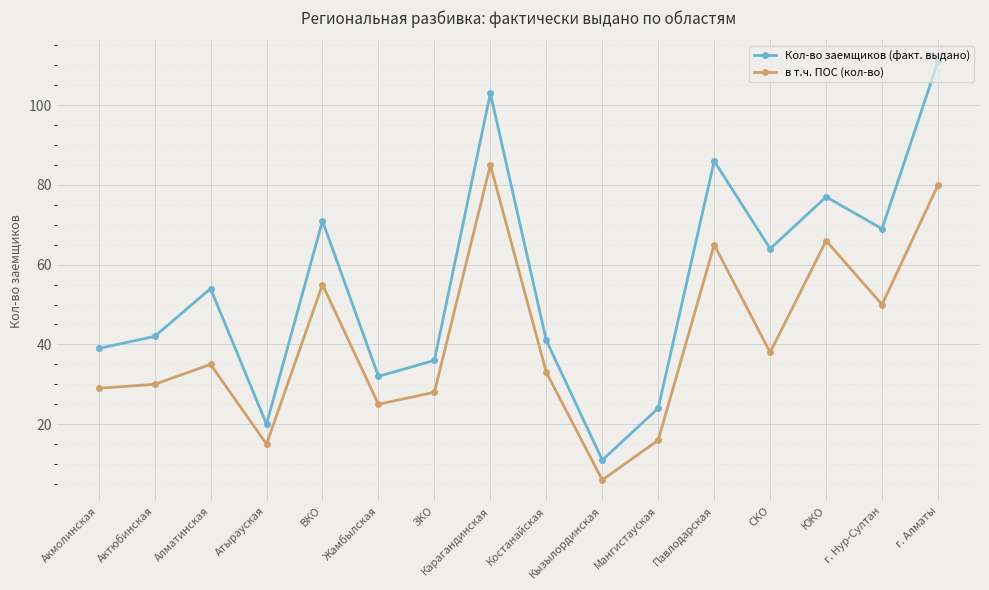

What are all the series names shown in the legend?

Кол-во заемщиков (факт. выдано), в т.ч. ПОС (кол-во)